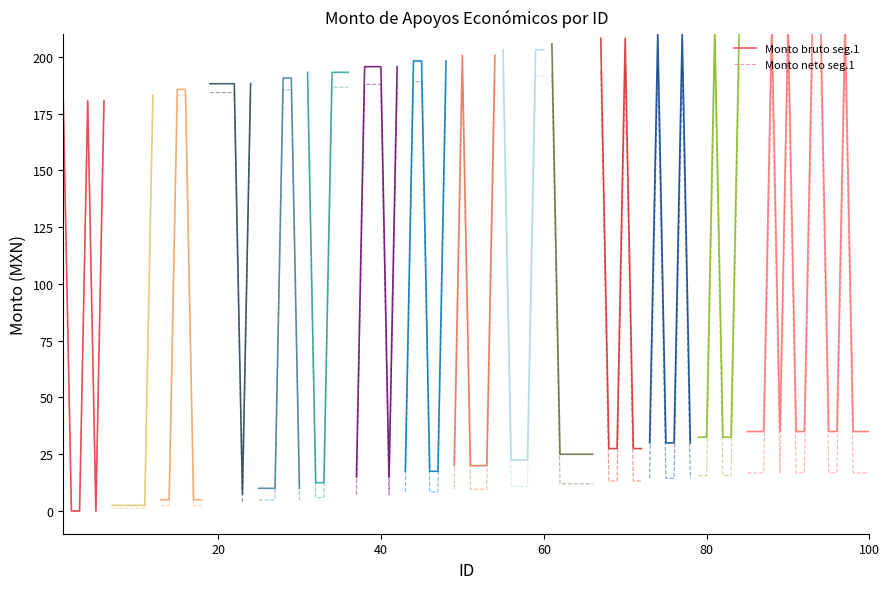

What is the maximum value for Monto neto seg.1?

180.7